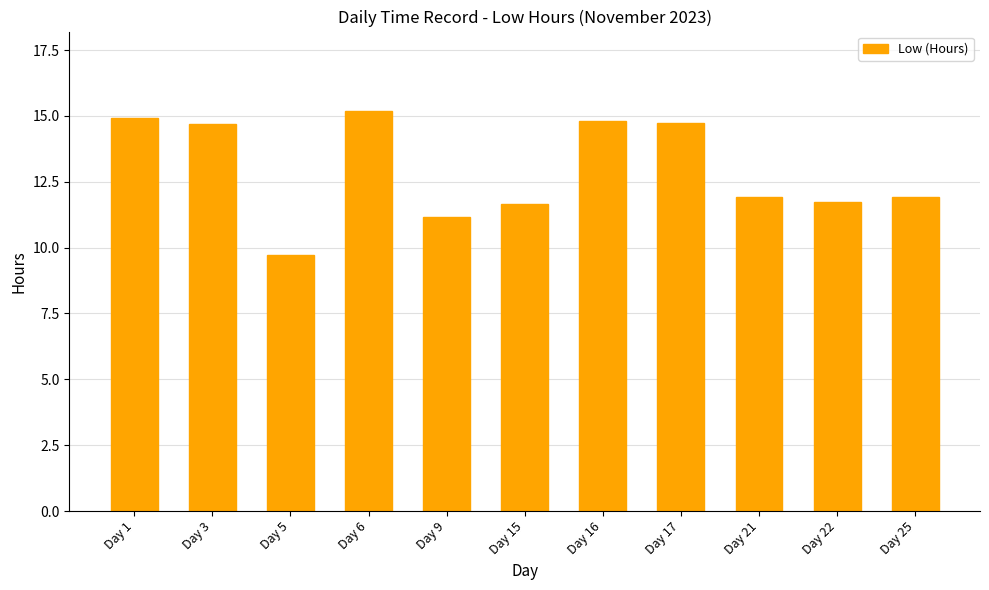

Are the bars grouped side by side (vs. stacked)?

No